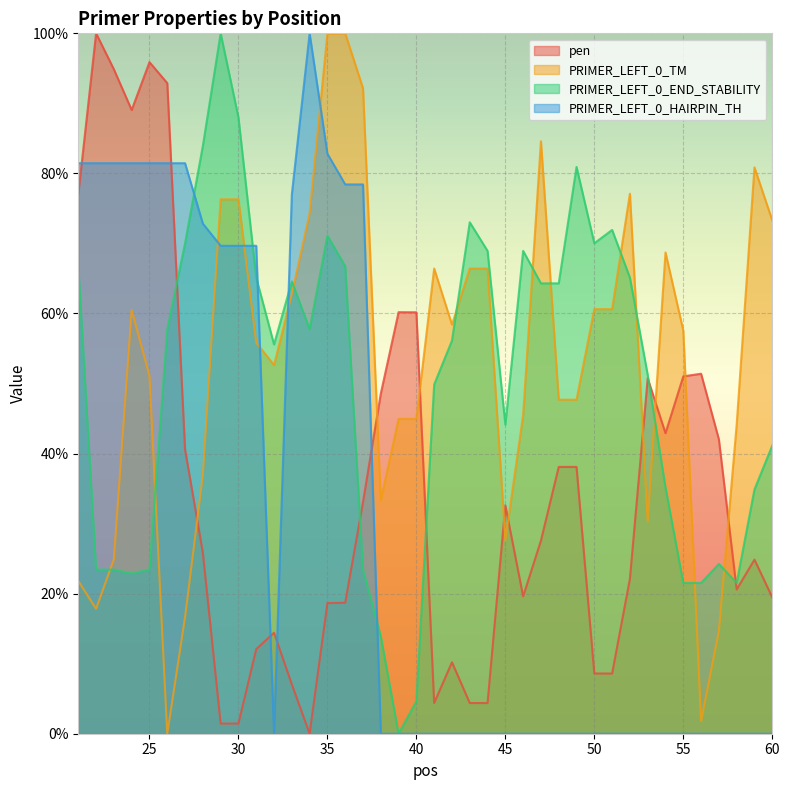

List the labels in order of PRIMER_LEFT_0_TM value, smallest first.

26, 56, 57, 27, 22, 21, 23, 45, 53, 38, 28, 58, 39, 40, 46, 48, 49, 25, 32, 31, 55, 42, 24, 50, 51, 33, 41, 43, 44, 54, 60, 34, 29, 30, 52, 59, 47, 37, 35, 36